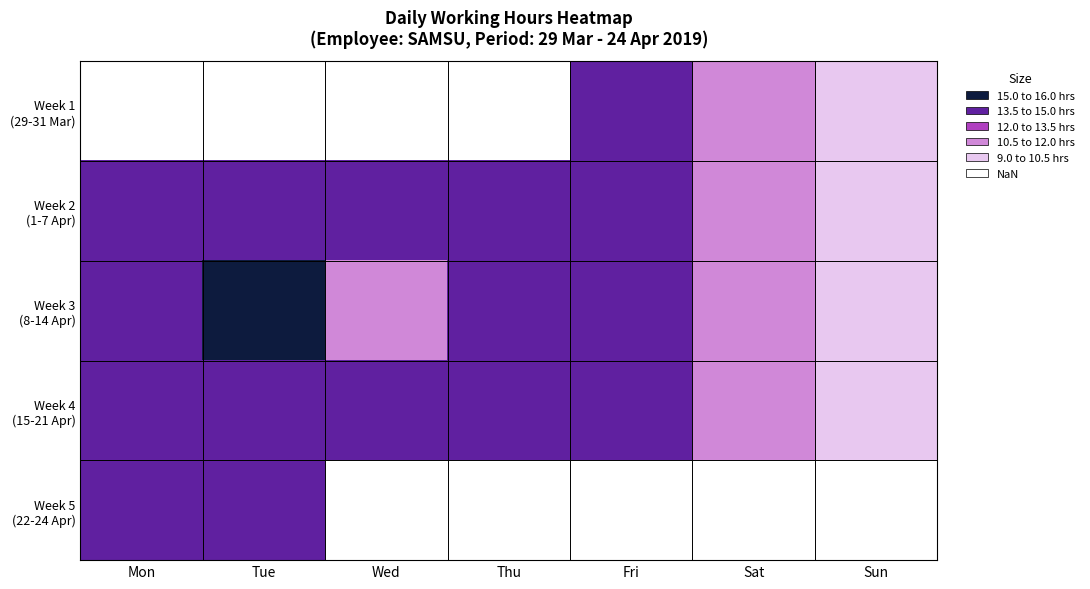

What is the sum of the Week 3 (8-14 Apr) values at Fri and Tue?

29.6